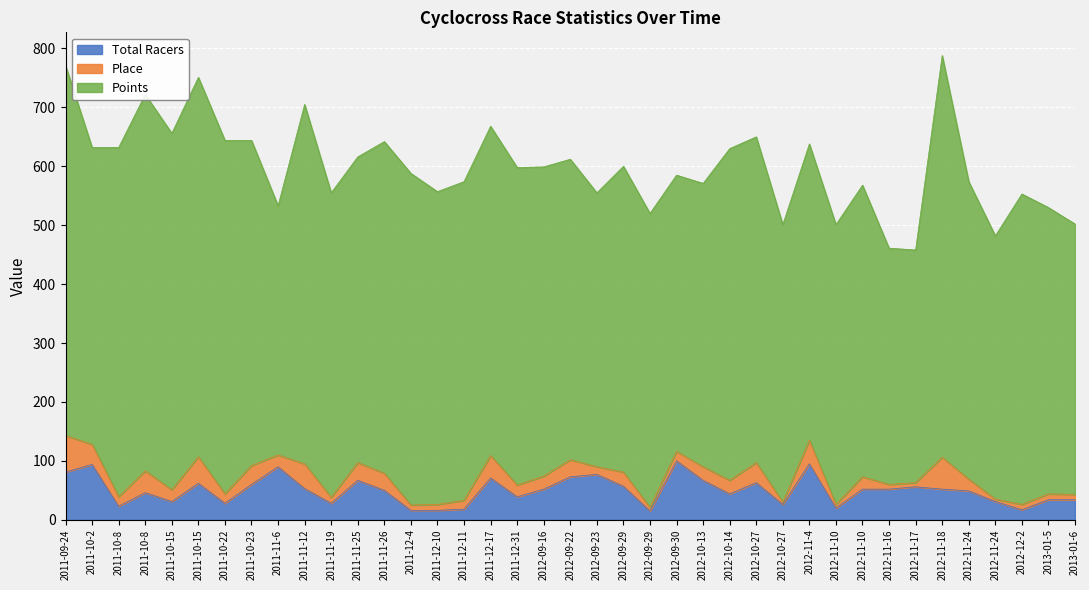

At which label is Points closest to 538?

2011-12-31